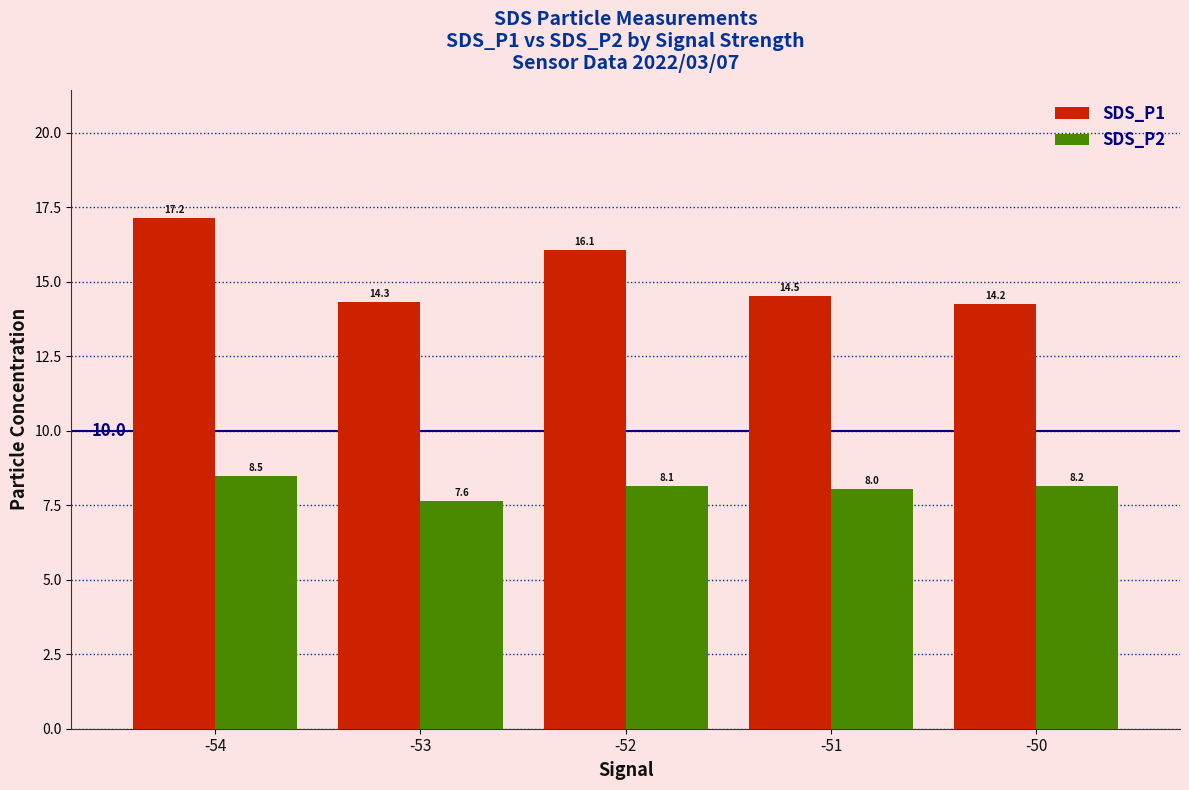

What is the spread (max minus min) of values at -53?

6.7